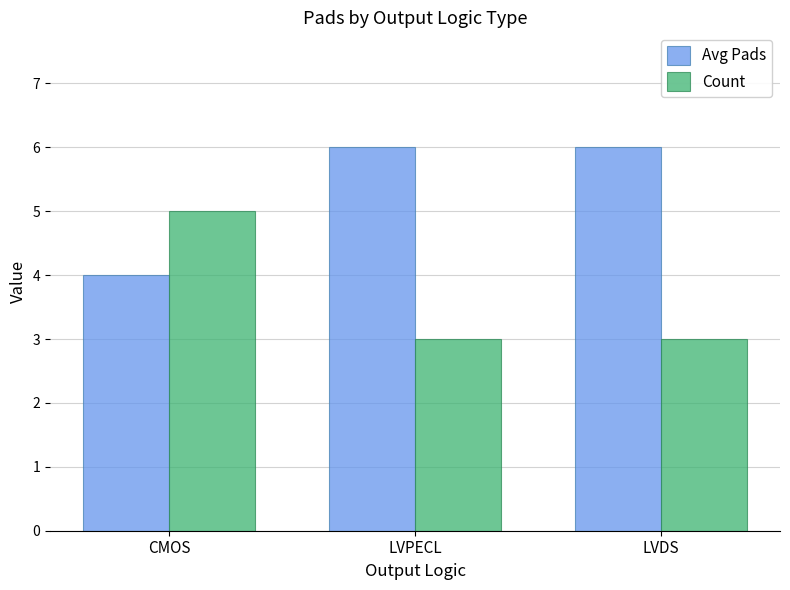

Is it true that Count equals 3 at LVDS?

True